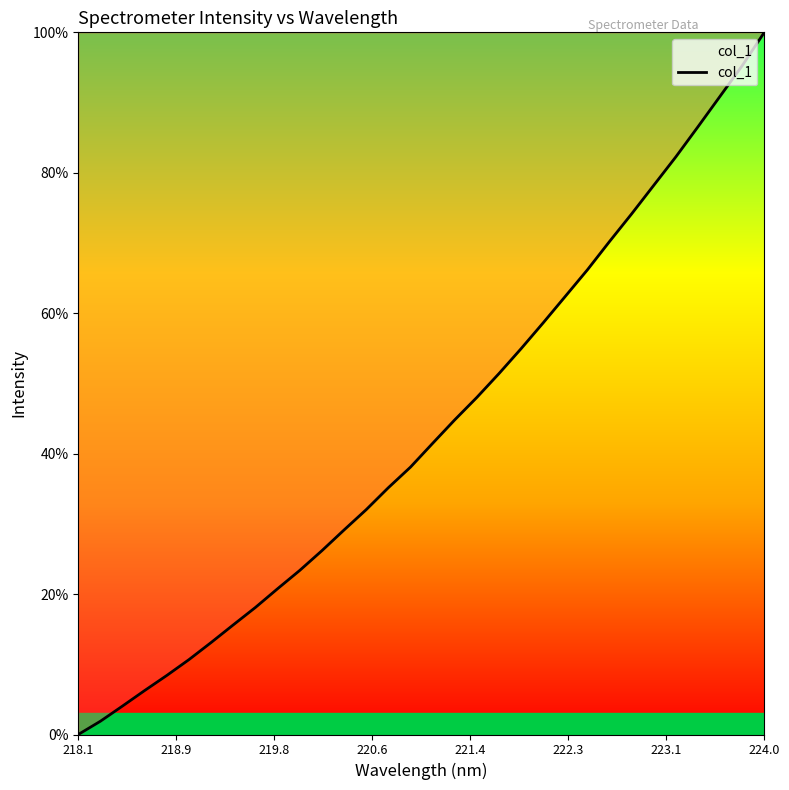

Reading left to right, what are all the values shown in this chart?

0.0	1.9	4.1	6.3	8.4	10.7	13.1	15.6	18.1	20.8	23.4	26.2	29.1	32.0	35.1	38.1	41.5	44.8	48.0	51.4	54.9	58.6	62.4	66.2	70.2	74.2	78.2	82.3	86.6	90.9	95.3	100.0